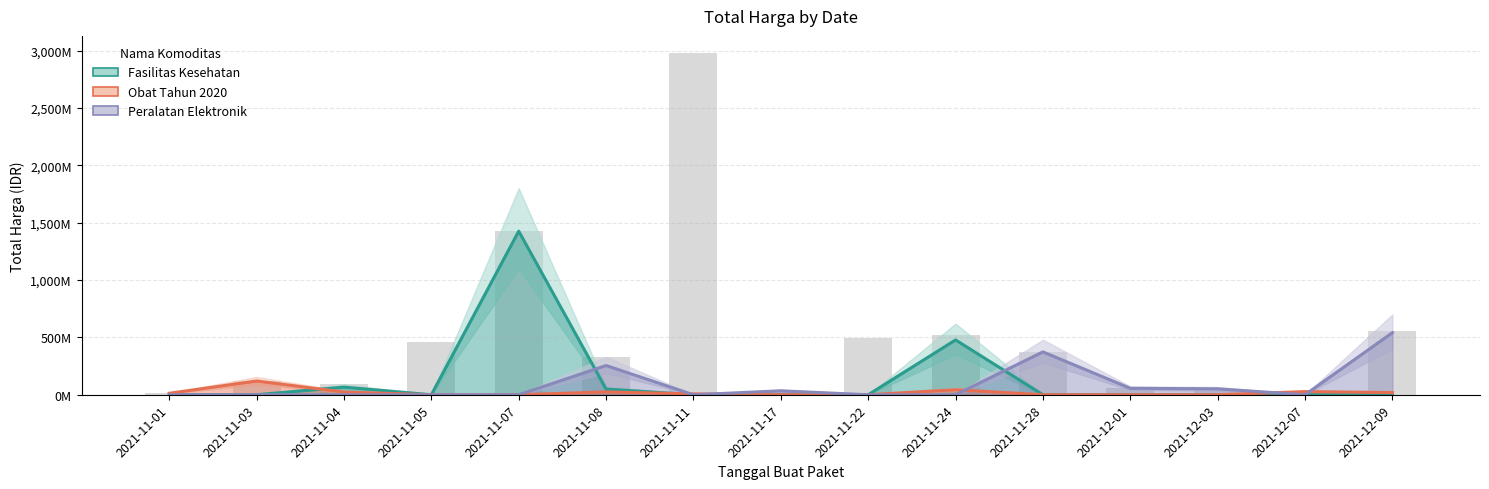

Where is Fasilitas Kesehatan nearest to the value 712?

2021-11-24